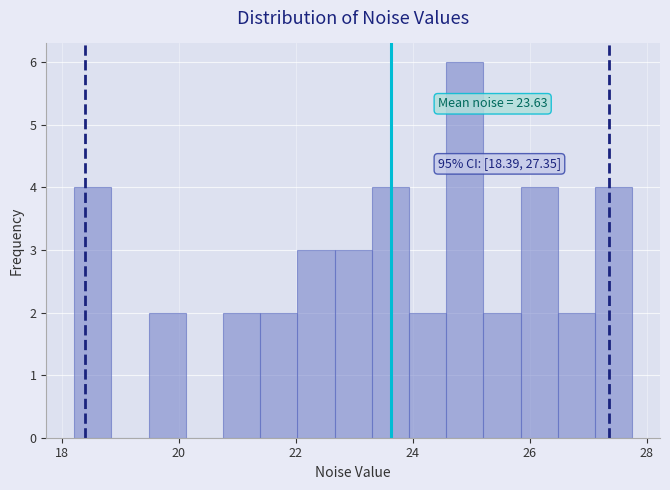

Around what value on the x-axis is the tallest bar? Give the approximate position of its centre, as read against the axis.

24.8